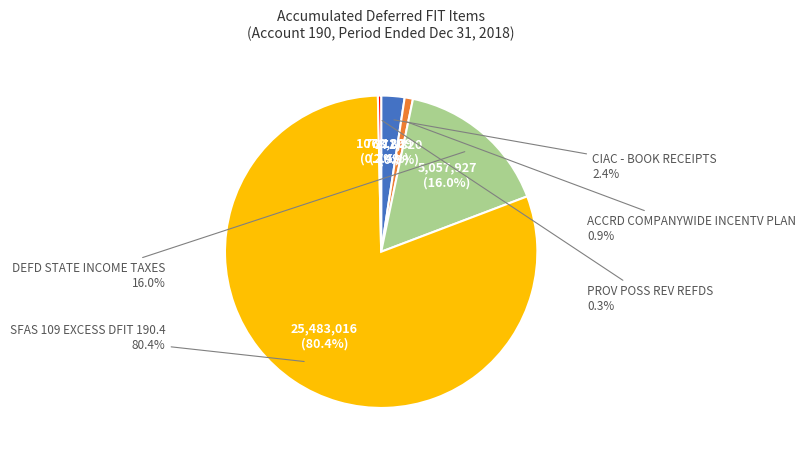

Combined, what portion of the pie is ACCRD COMPANYWIDE INCENTV PLAN and SFAS 109 EXCESS DFIT 190.4?

81.3%